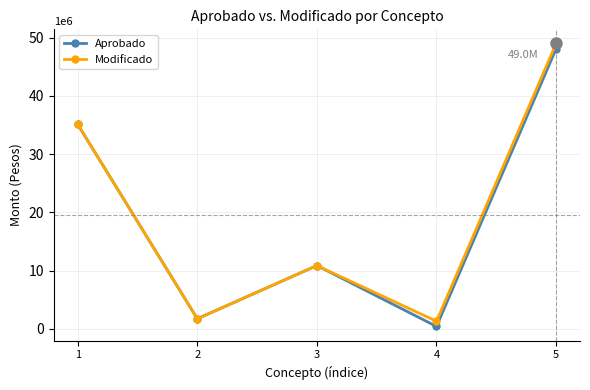

Is the value of Modificado at 2 greater than the value of Aprobado at 1?

No